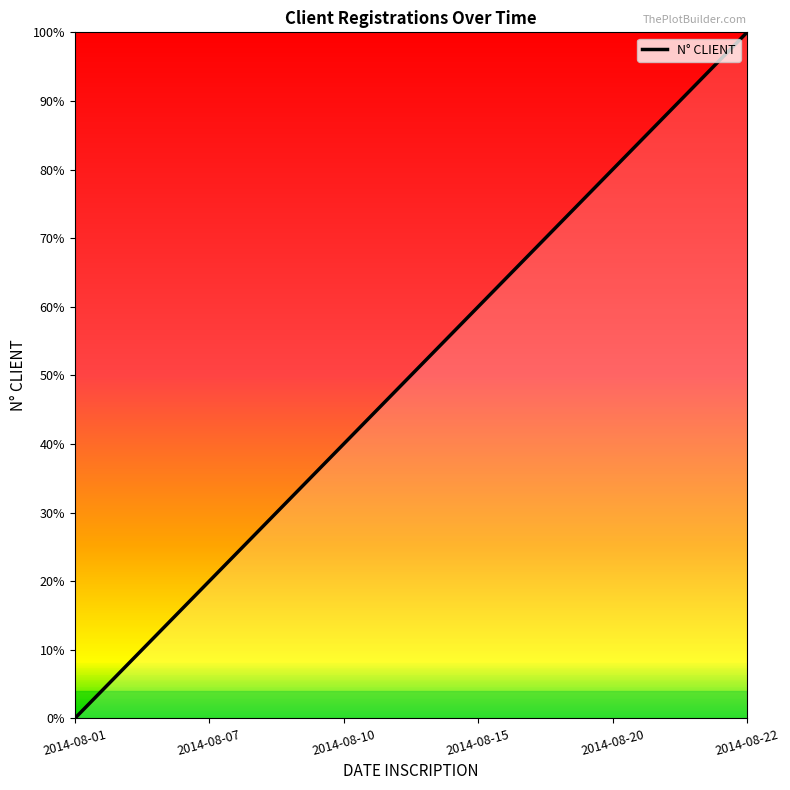

True or false: the data has more than 0 interior local peaks.

False